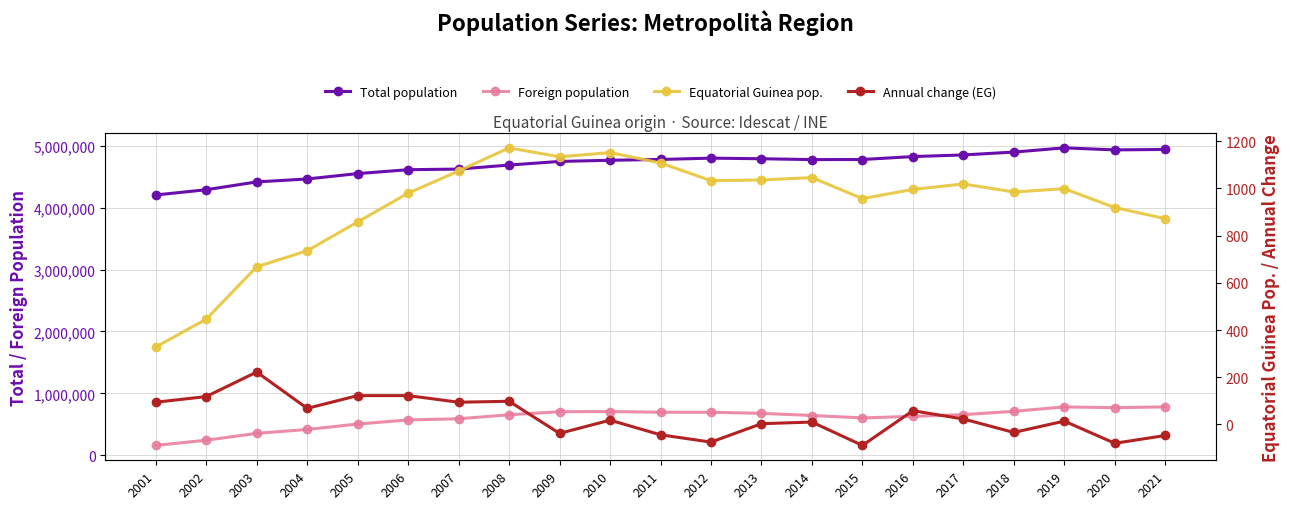

What is the average value of the Equatorial Guinea pop. series?

929